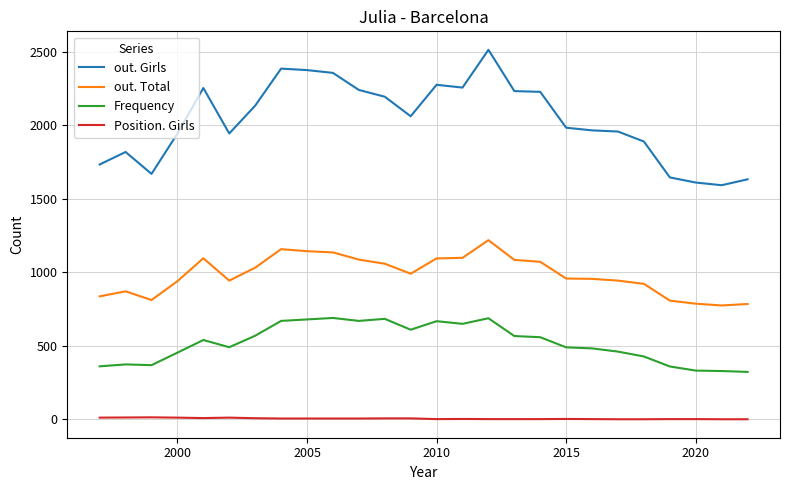

Rank the series by their average value, from lowest to highest.

Position. Girls, Frequency, out. Total, out. Girls